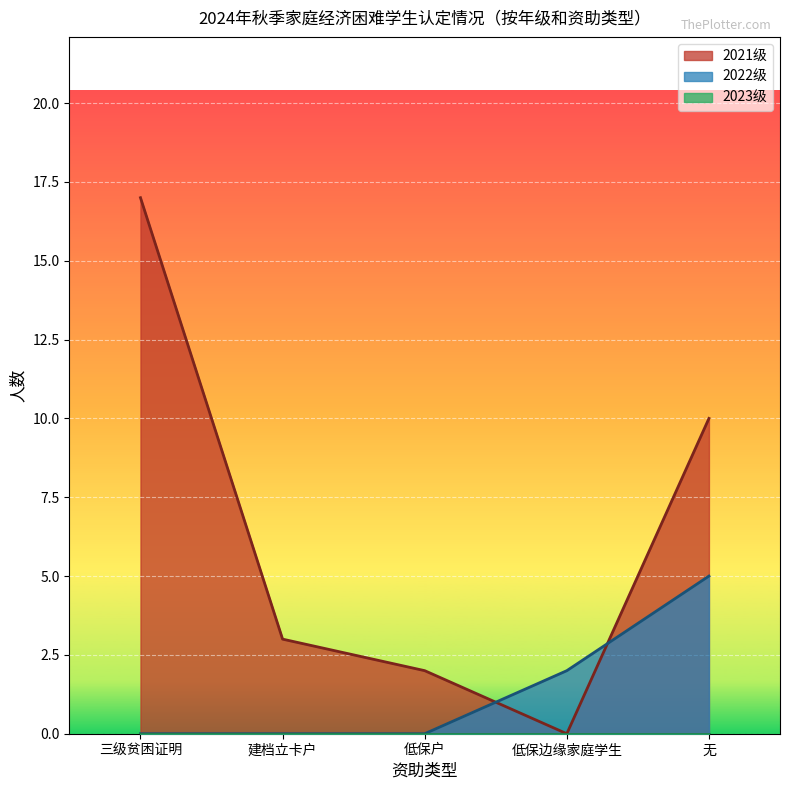

True or false: 2021级 and 2022级 cross at least once.

True